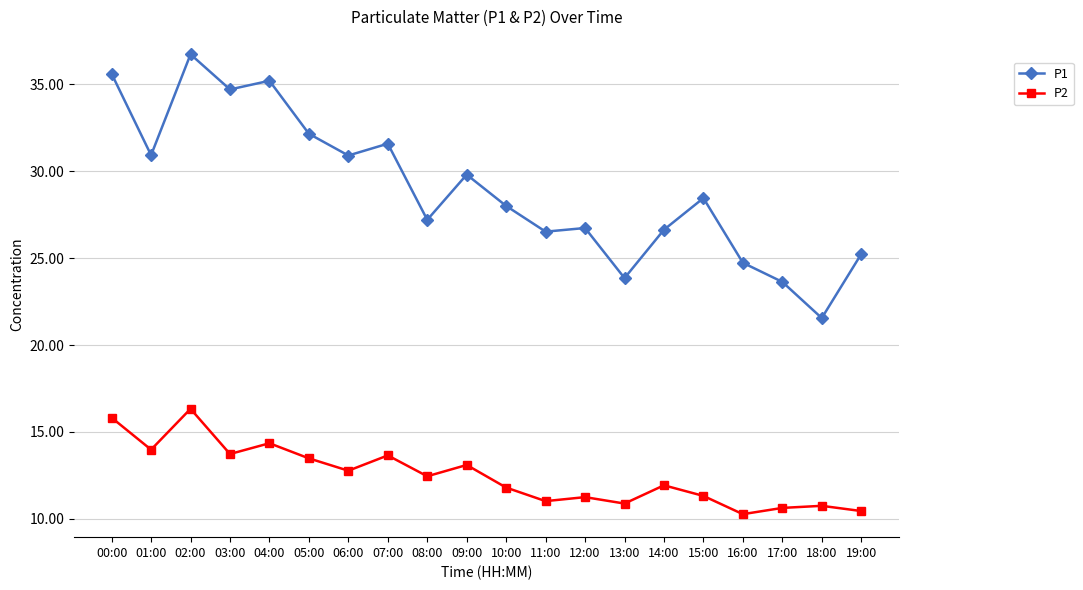

Is this an area chart (filled region under the line)?

No